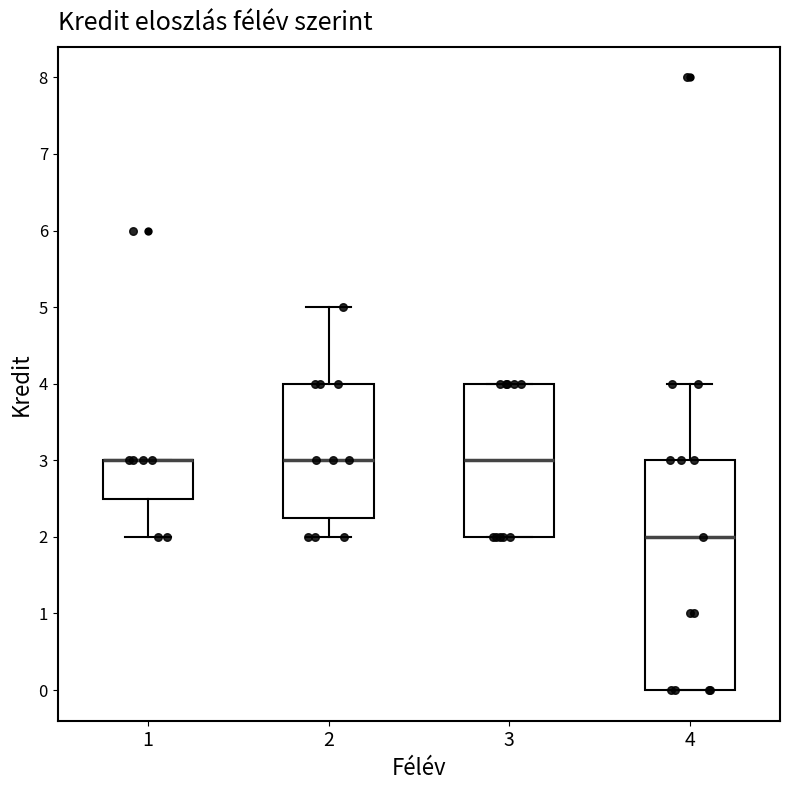

Comparing the boxes themselves (not the whiskers), which one is the tallest?

4